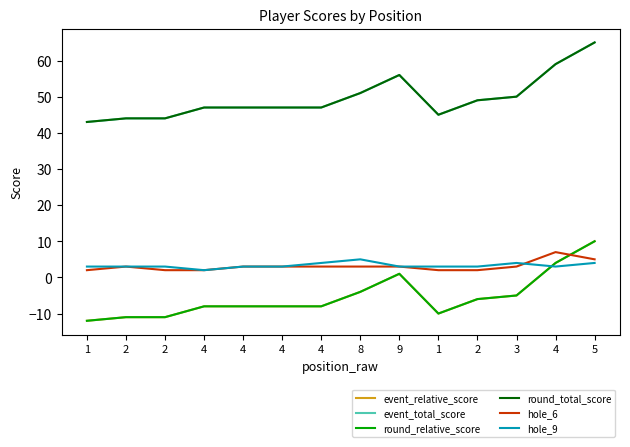

Where does the event_total_score series first go above 47?

8